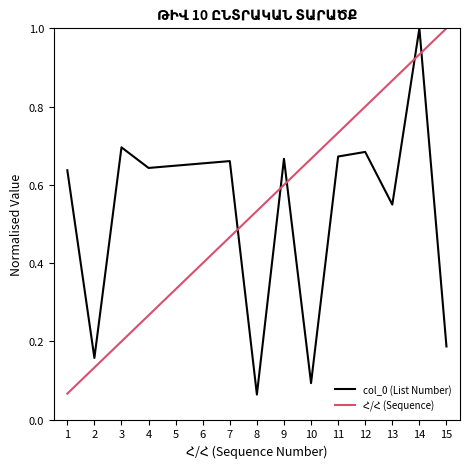

The col_0 (List Number) series shows 1.0 at 5. True or false?

False